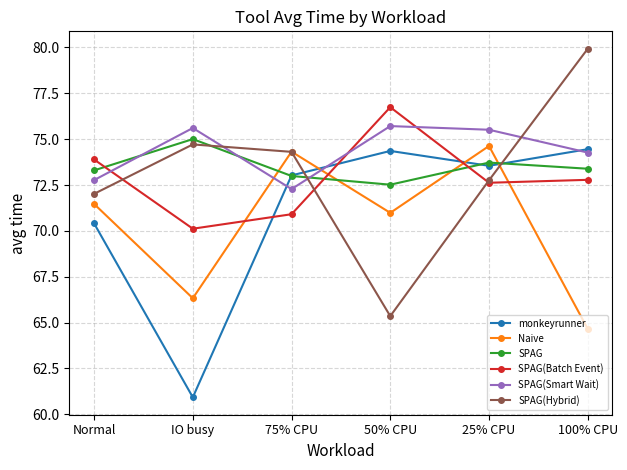

What is the average value of the SPAG(Batch Event) series?

72.8